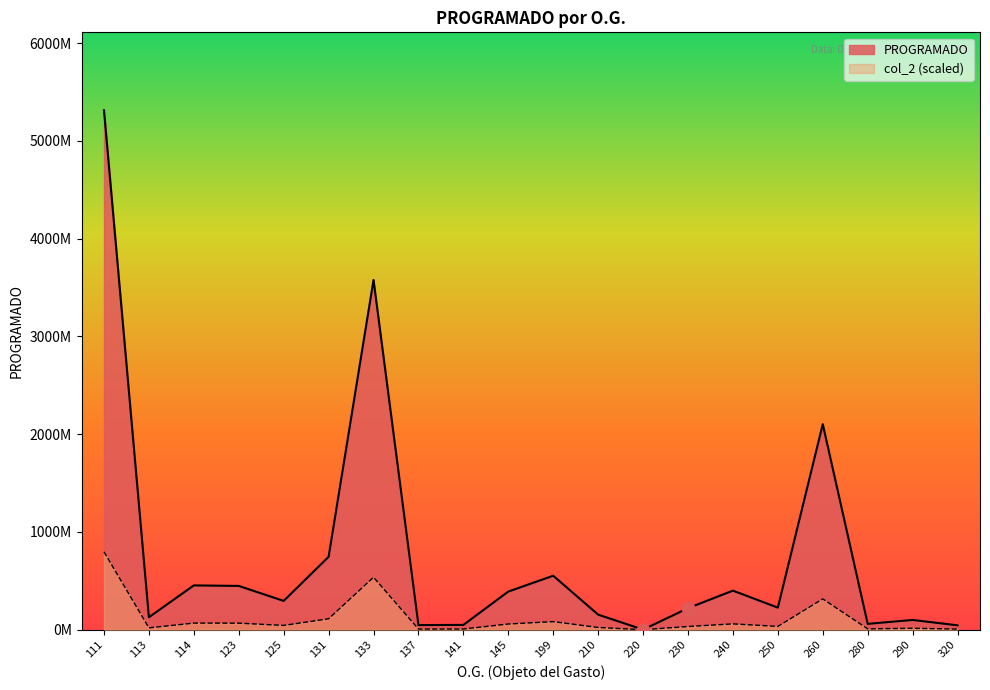

What is the change in value from 280 to 290?

+40000000